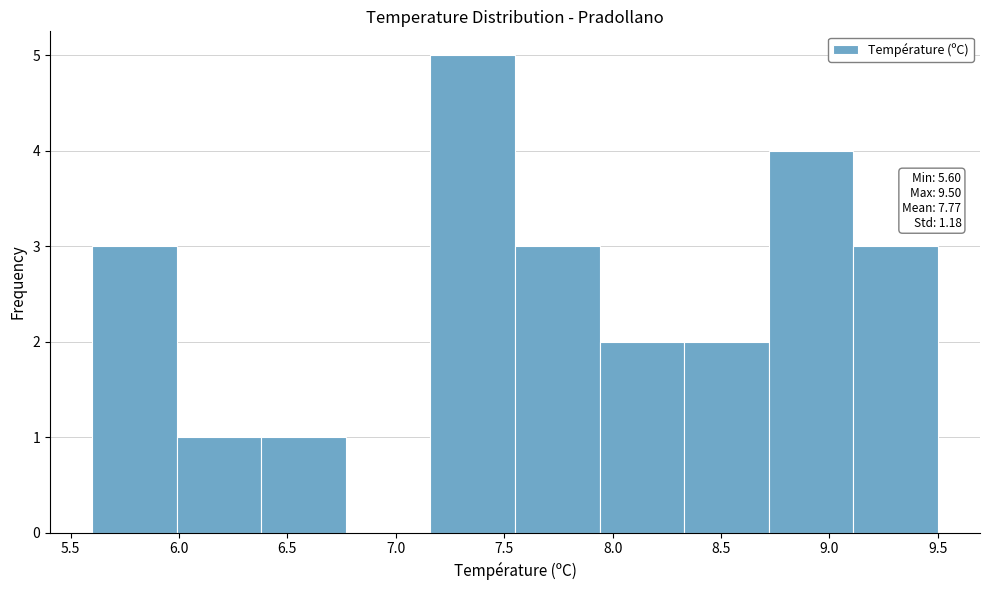

Which range on the x-axis has the tallest bar?

7.16 to 7.55